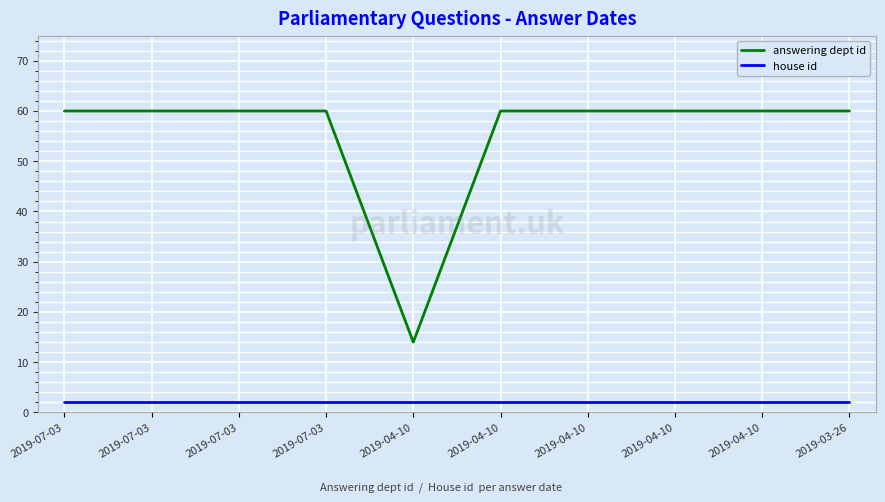

The answering dept id series shows 94 at 2019-04-10. True or false?

False